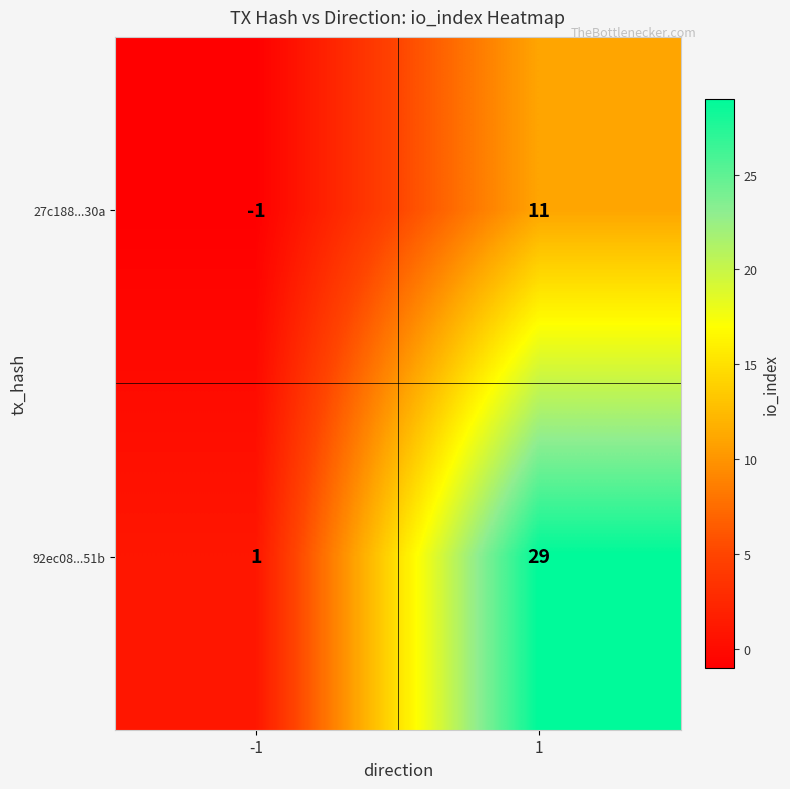

At how many categories does at least one series exceed 10?

1